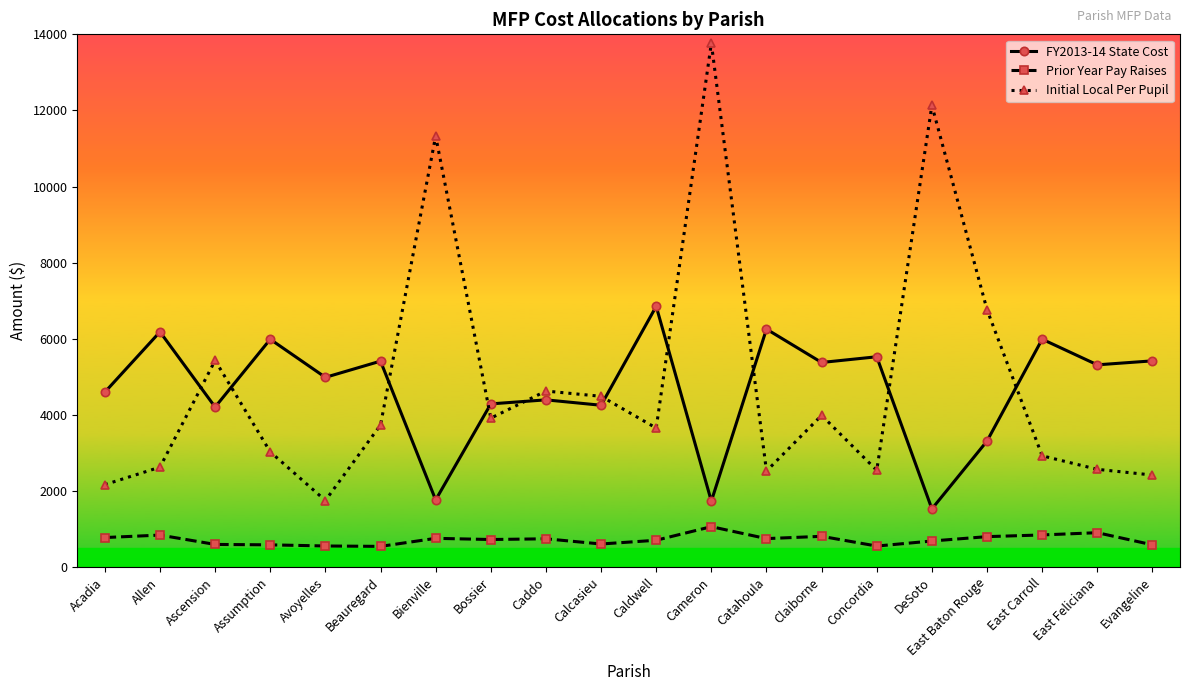

At which label does Prior Year Pay Raises first exceed 744?

Acadia